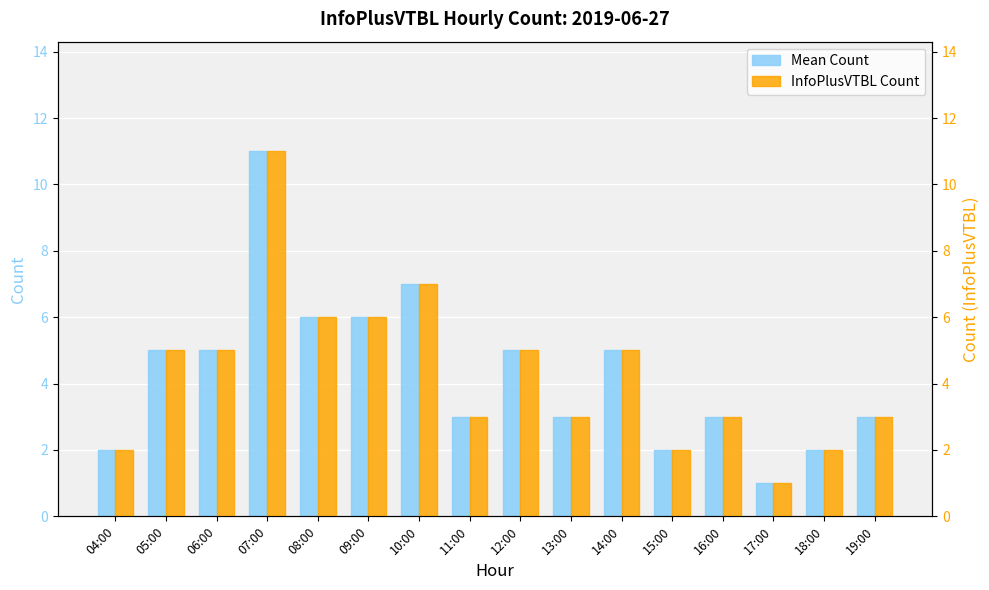

What is the total value across all series at 08:00?

12